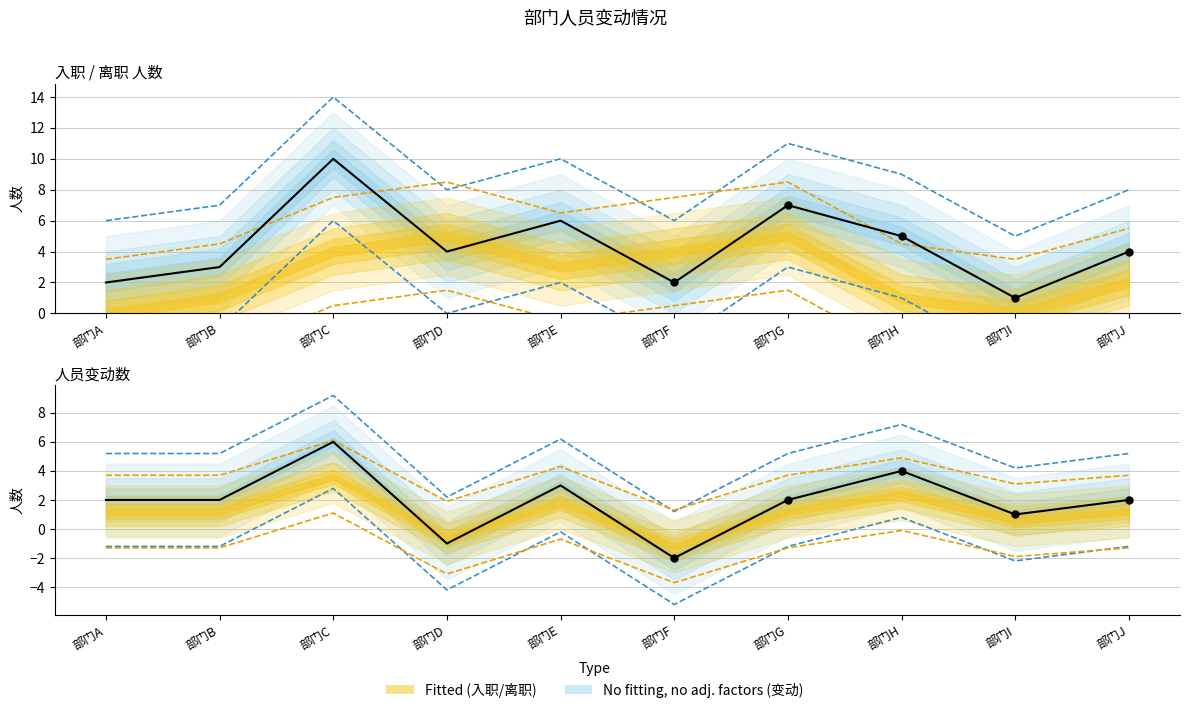

At which category is the sum across all series the highest?

部门C